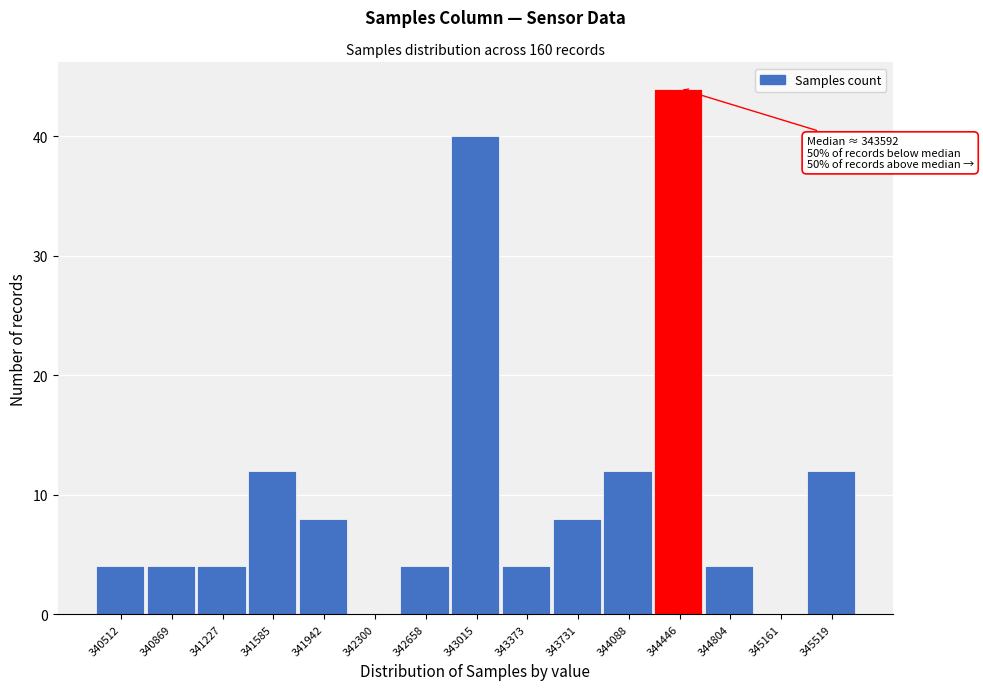

Reading left to right, list all the values displayed in this chart.

340512=4	340869=4	341227=4	341585=12	341942=8	342300=0	342658=4	343015=40	343373=4	343731=8	344088=12	344446=44	344804=4	345161=0	345519=12